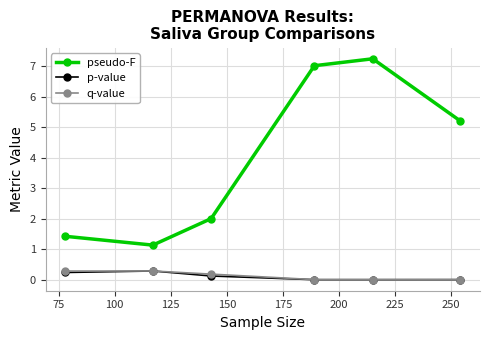

How many interior local valleys does the pseudo-F series have?

1